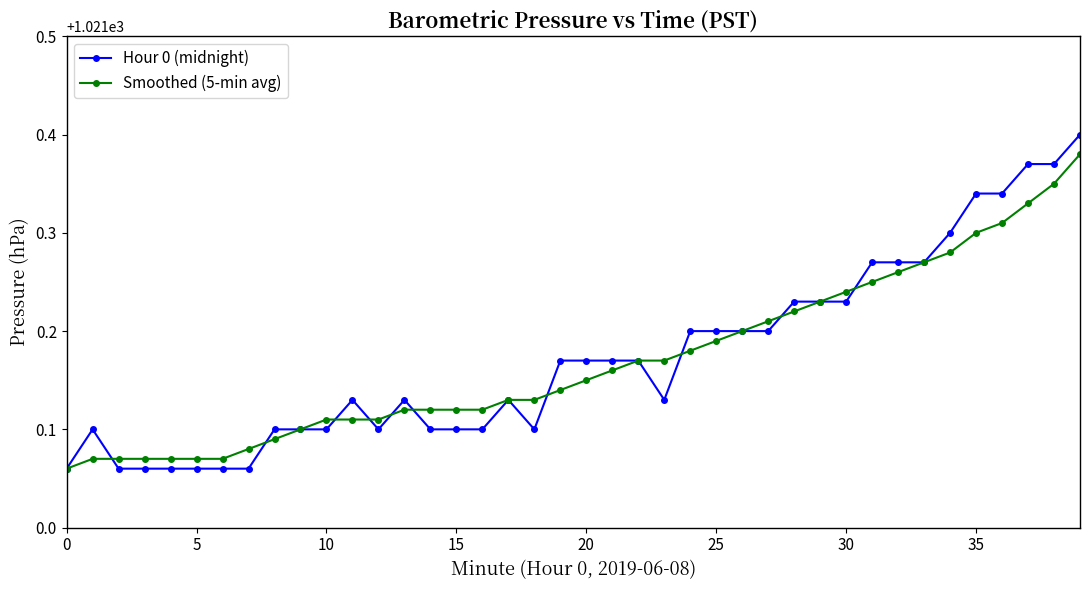

Which series has the widest spread of values?

Hour 0 (midnight)